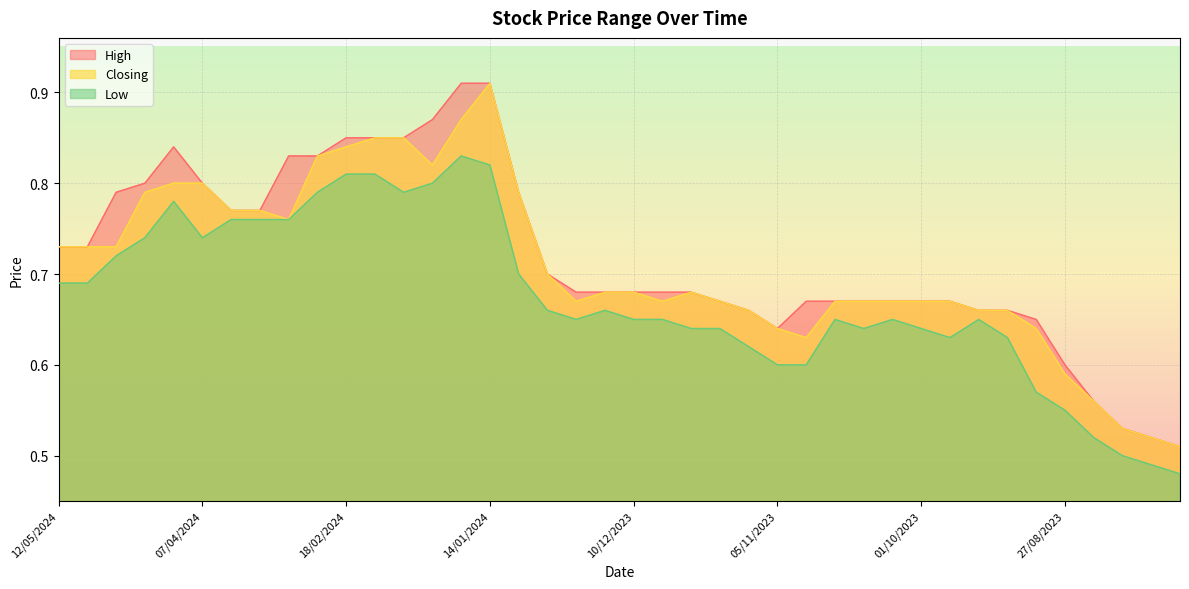

Between 03/03/2024 and 17/09/2023, which series saw the biggest shift?

High